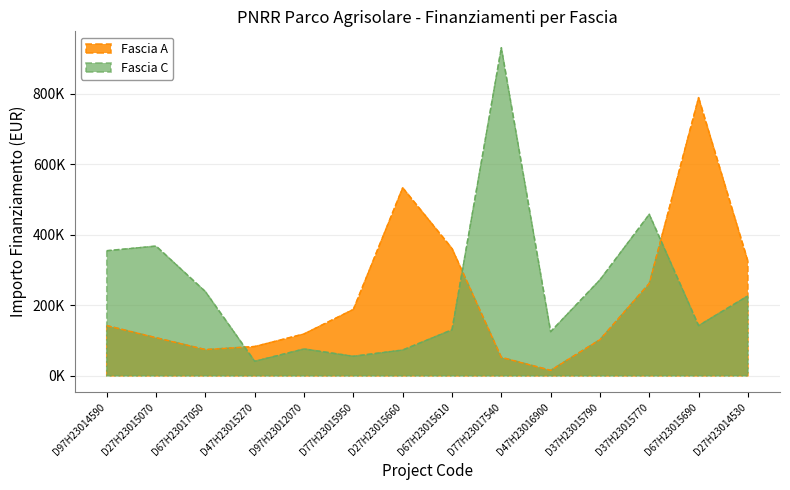

Does the chart display data point markers on the line(s)?

No